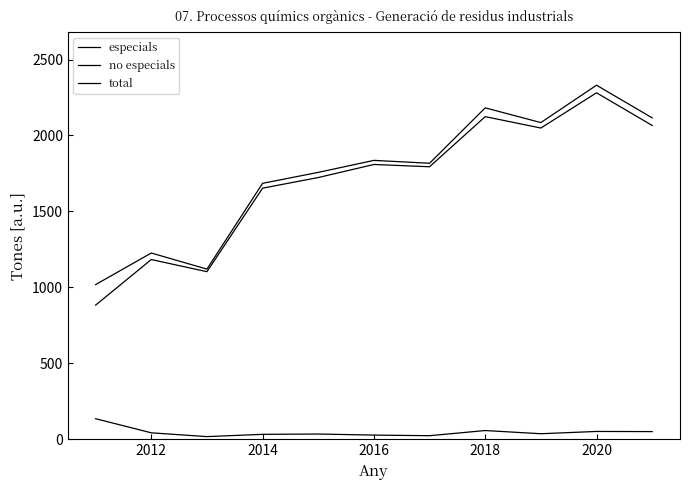

Reading right to left, list all the values displayed in this chart.

especials: 2066	2281	2049	2124	1794	1809	1723	1653	1103	1183	883
no especials: 50	51	36	57	23	27	34	32	17	42	135
total: 2116	2331	2085	2182	1817	1836	1757	1685	1120	1226	1018